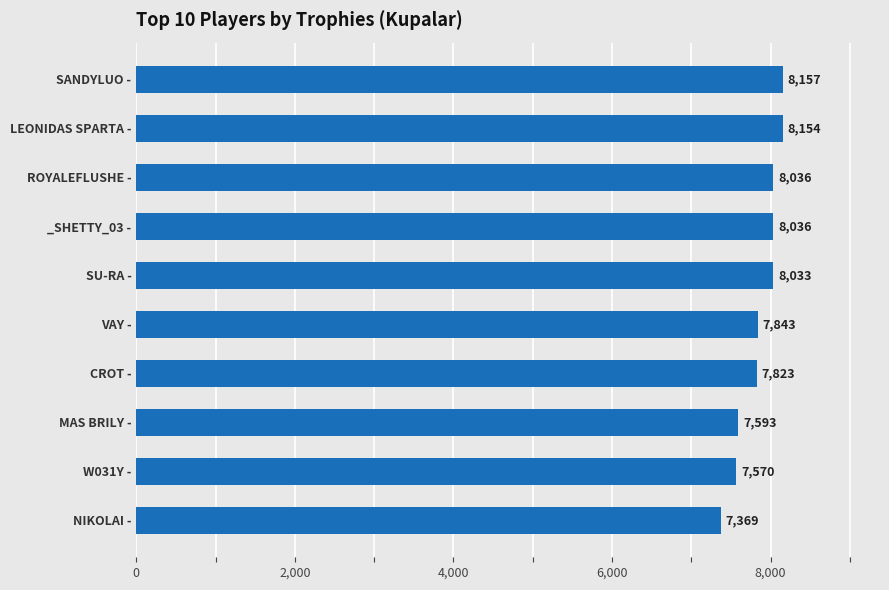

Which has a higher value, CROT - or VAY -?

VAY -